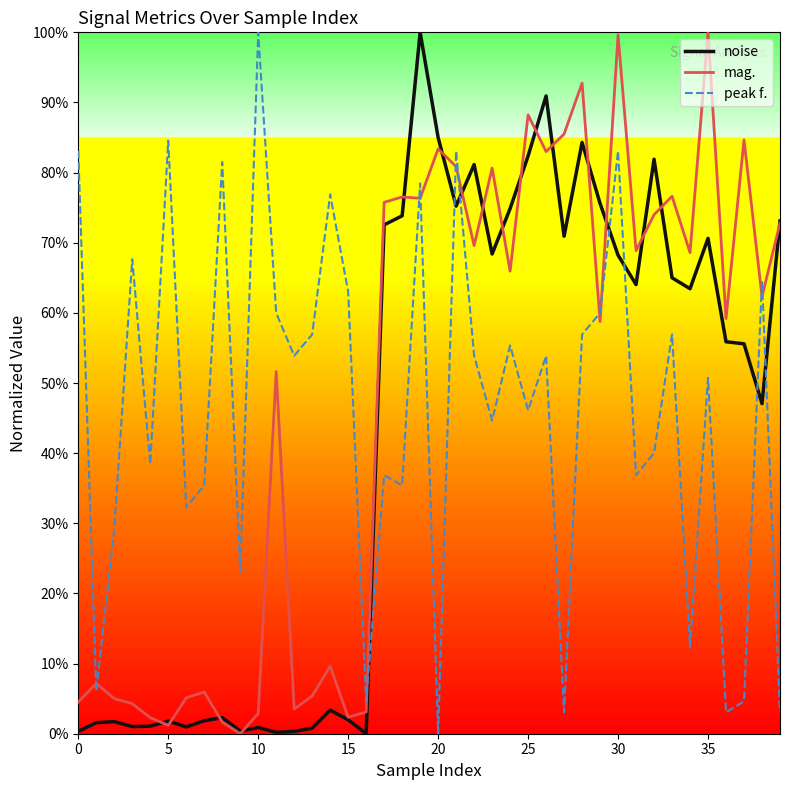

True or false: mag. and peak f. cross at least once.

True